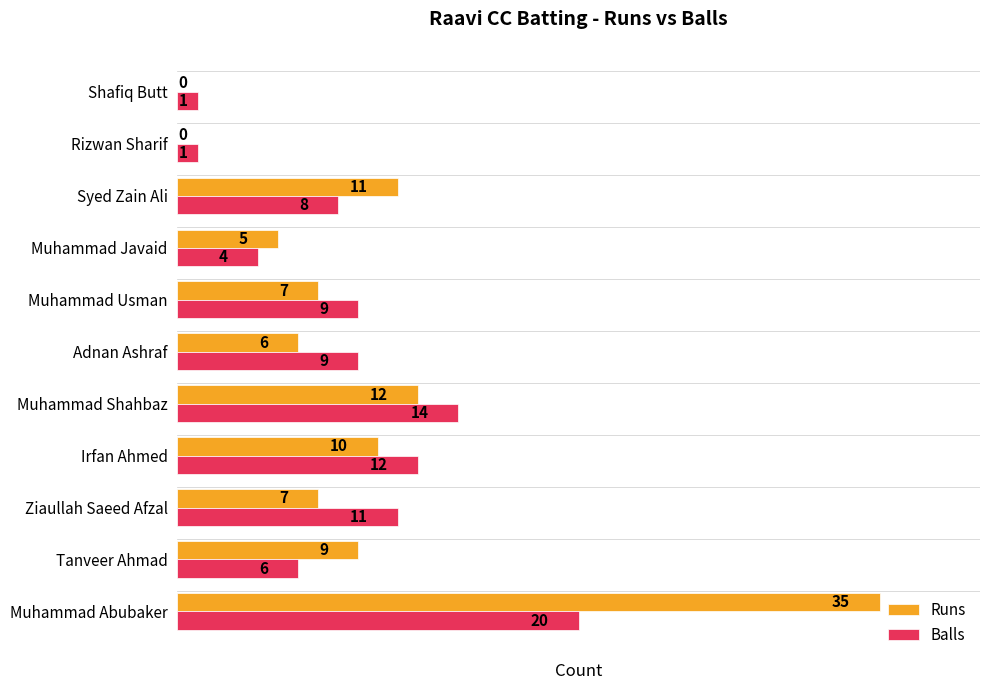

The Balls series shows 5 at Ziaullah Saeed Afzal. True or false?

False